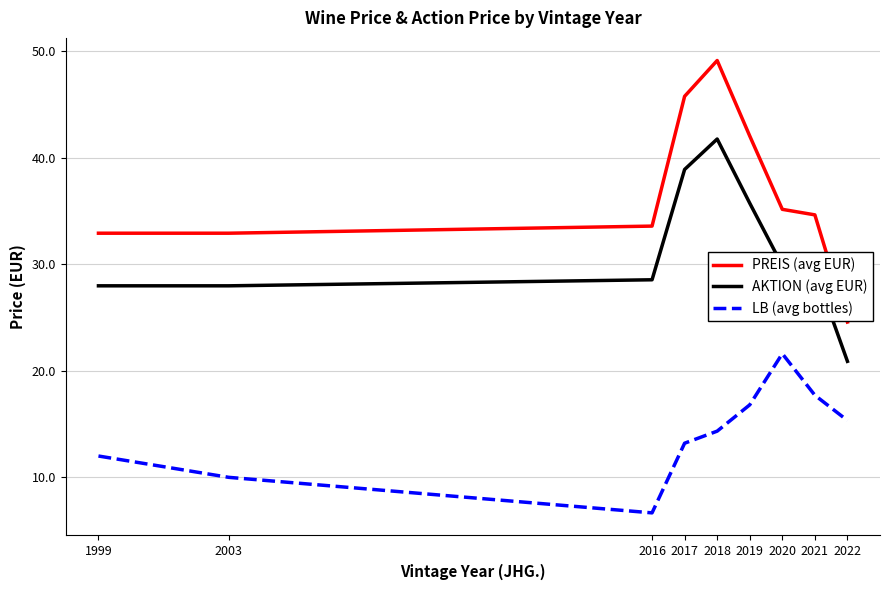

Which series has the largest total across all categories?

PREIS (avg EUR)